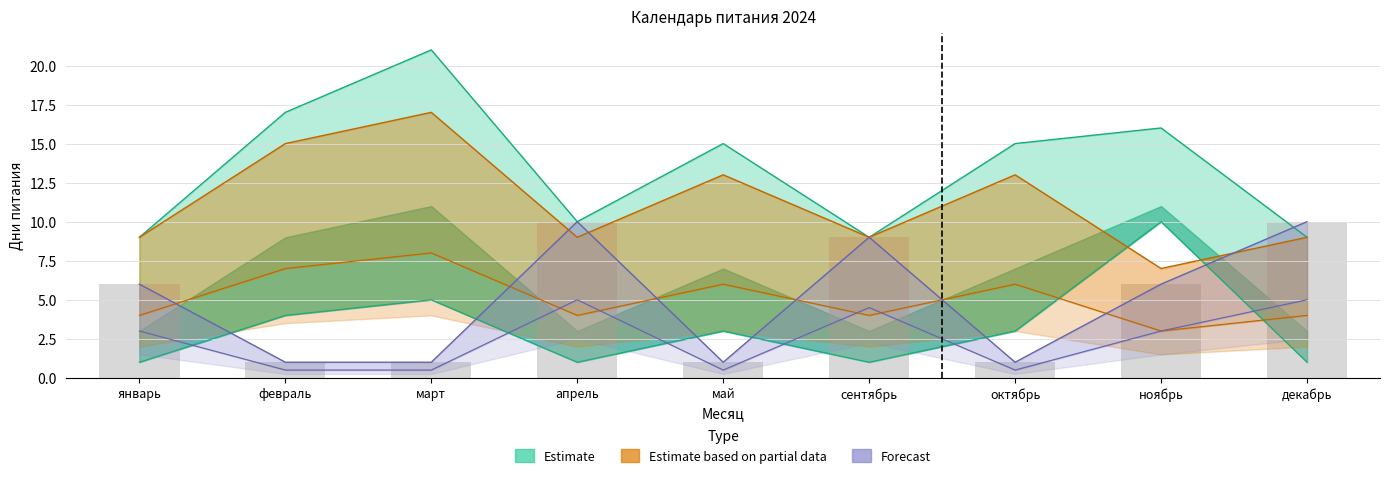

What is the label of the 1st bar from the right?

декабрь